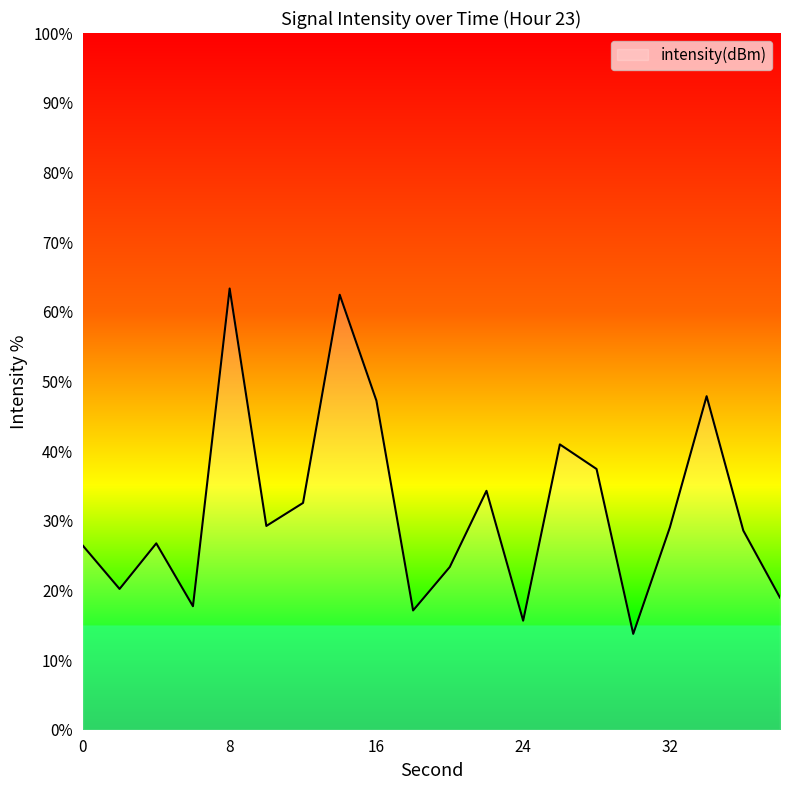

What is the difference between the maximum and minimum values?

49.6